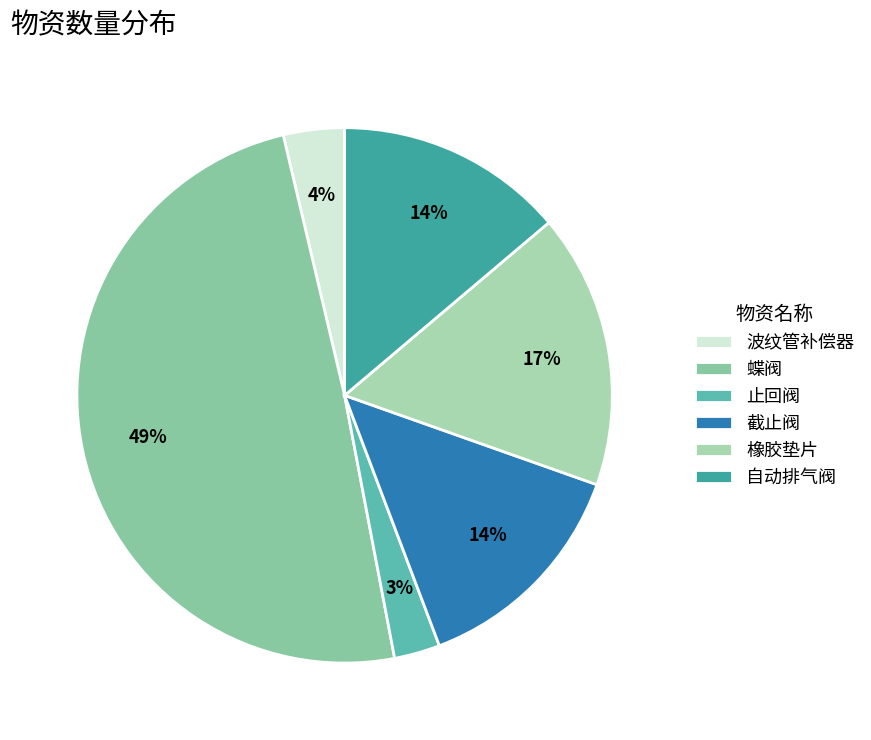

What percentage is the 止回阀 slice, to the nearest percent?

3%